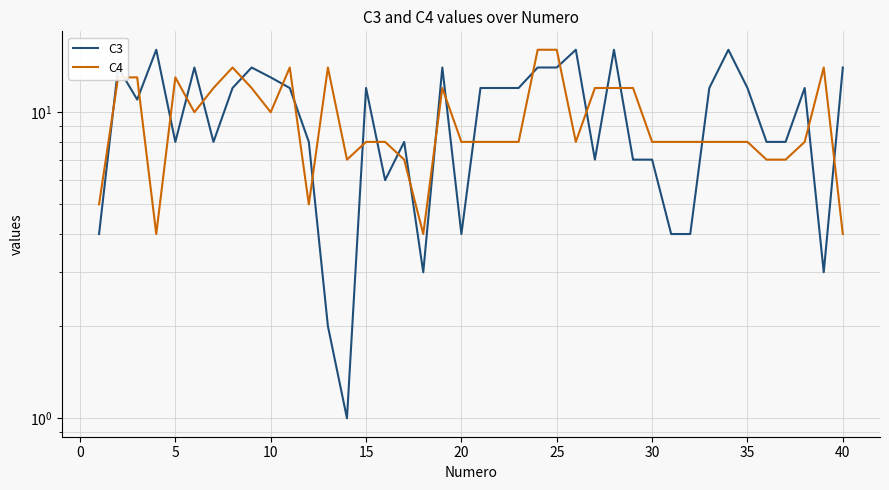

What is the minimum value shown in the chart?

1